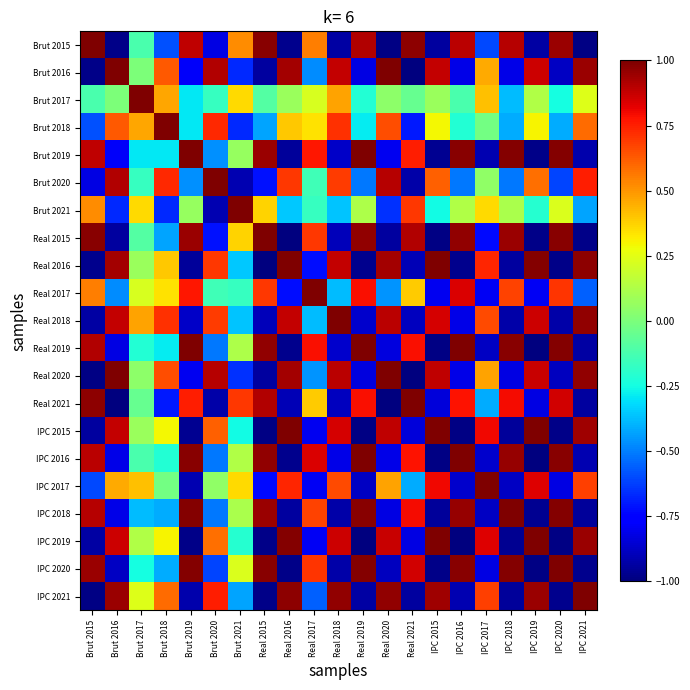

How many series are shown in this chart?

21